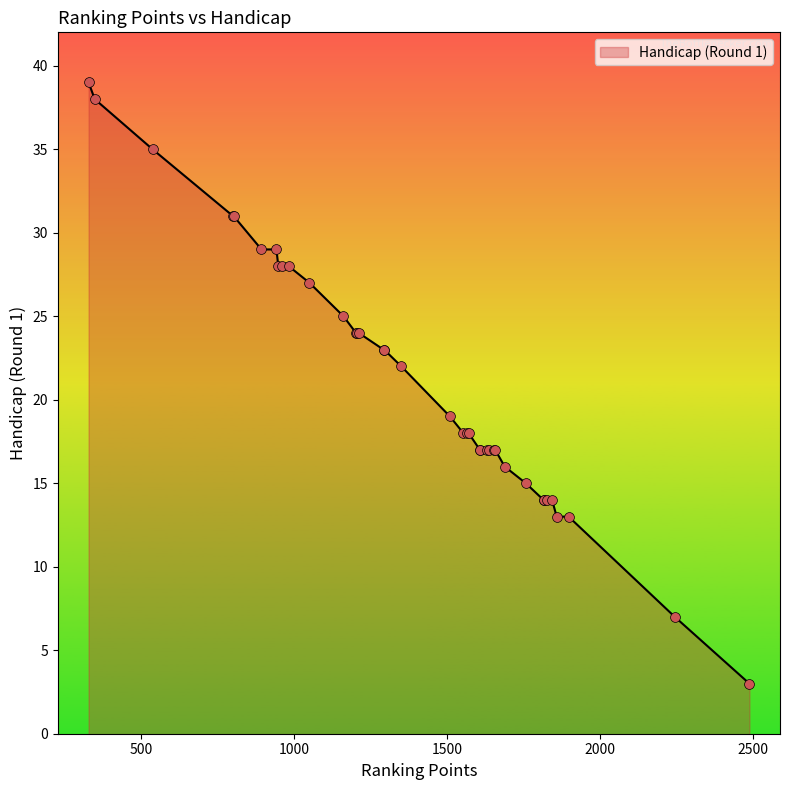

Which has a higher value, 13 or 12?

13